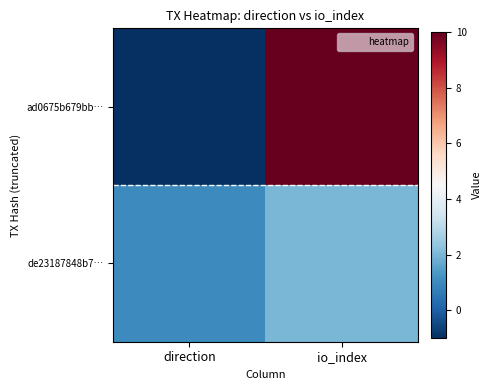

Reading right to left, transcribe all the data shown in this chart.

ad0675b679bb…: io_index=10	direction=-1
de23187848b7…: io_index=2	direction=1